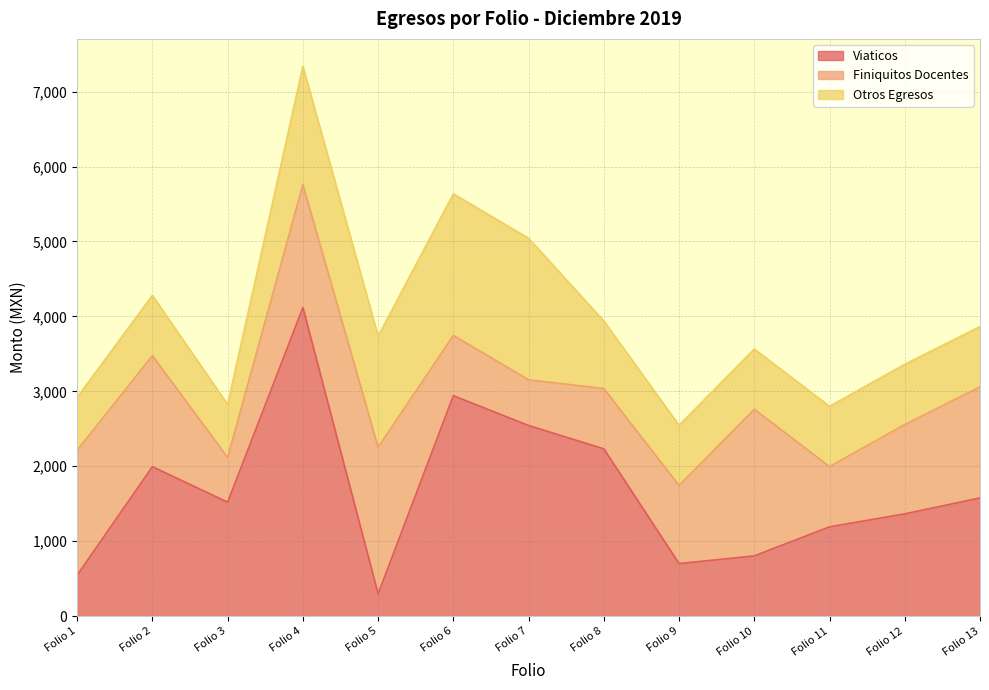

Count the number of categories in the chart.

13